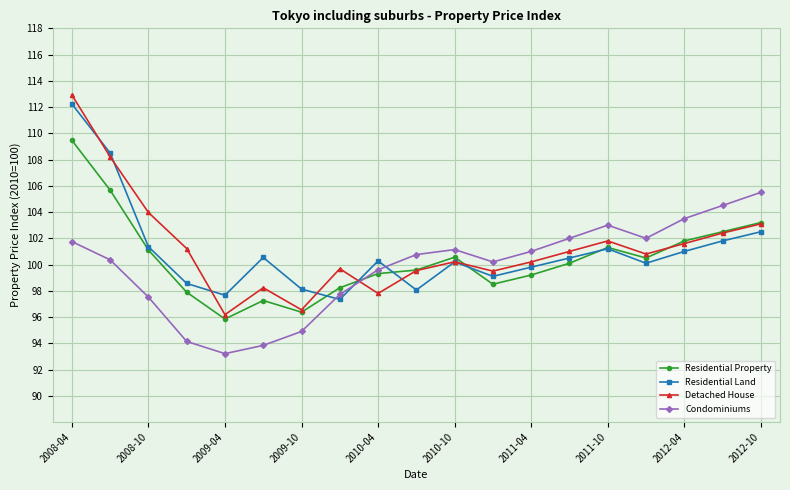

Does the chart display data point markers on the line(s)?

Yes